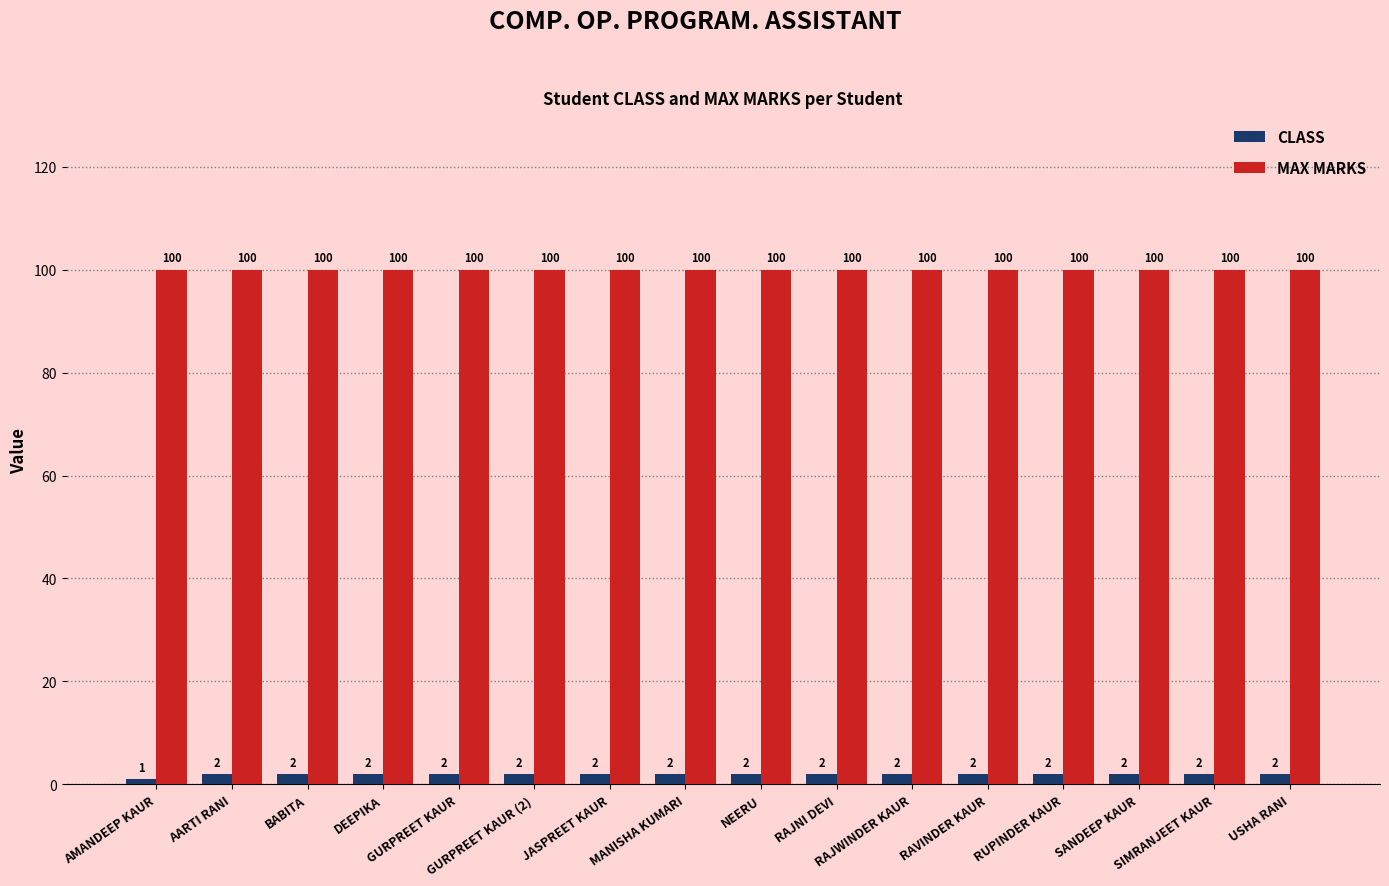

At DEEPIKA, list the series in order from largest to smallest.

MAX MARKS, CLASS